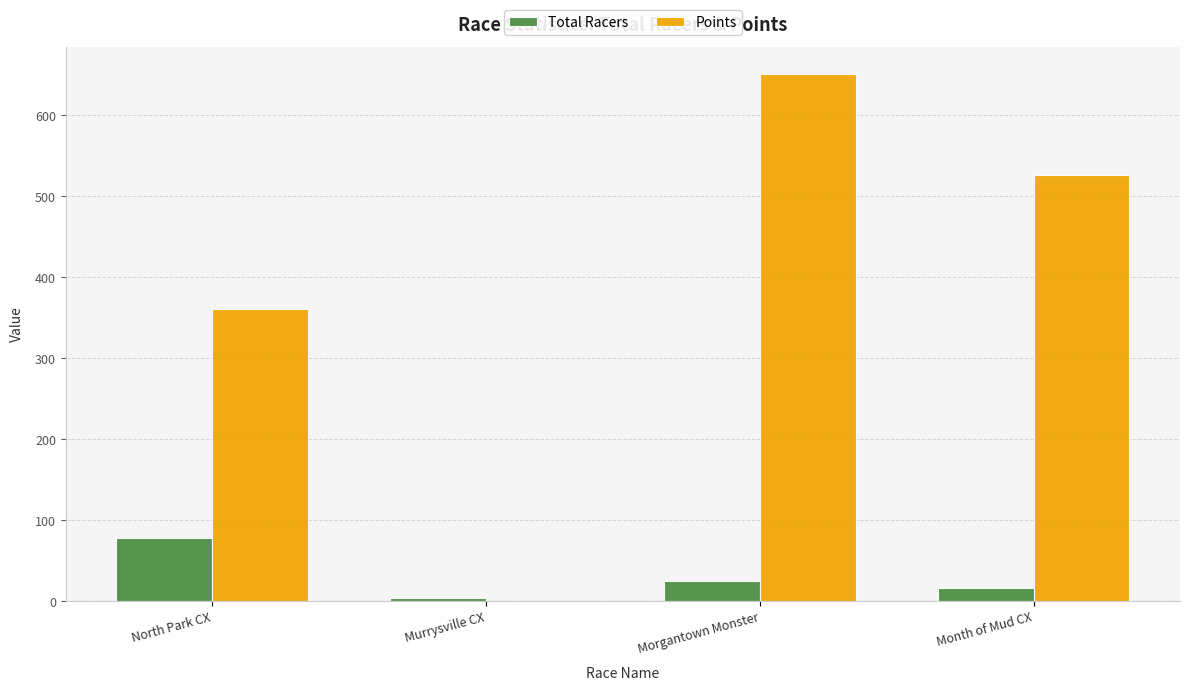

Reading left to right, list all the values displayed in this chart.

Total Racers: 78.0	4.0	25.0	17.0
Points: 361.3	0.0	651.5	526.1